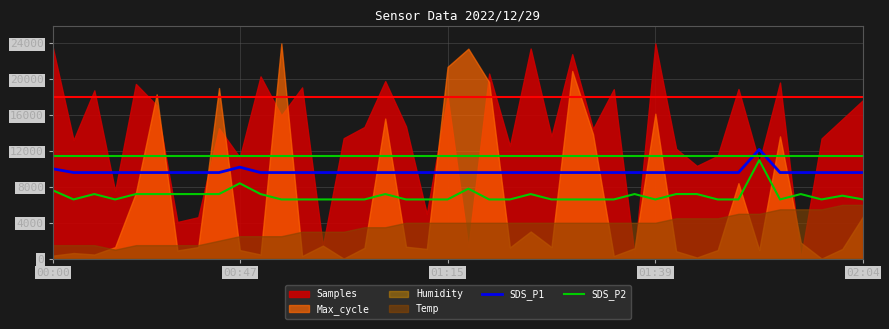

Does the chart have visible grid lines?

Yes